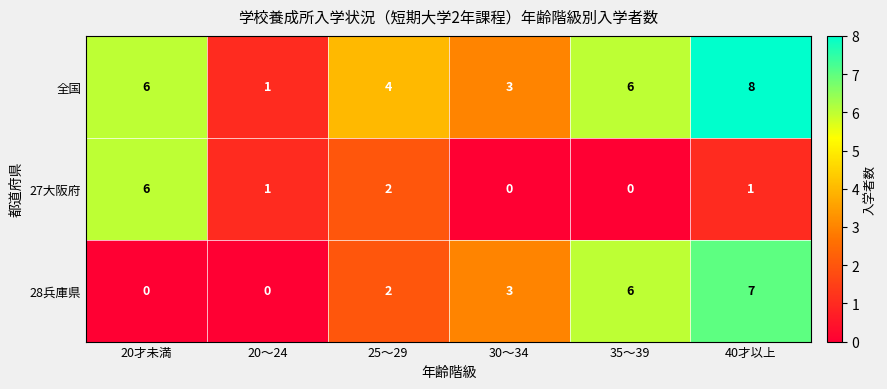

Between 30～34 and 40才以上, which series saw the biggest shift?

全国